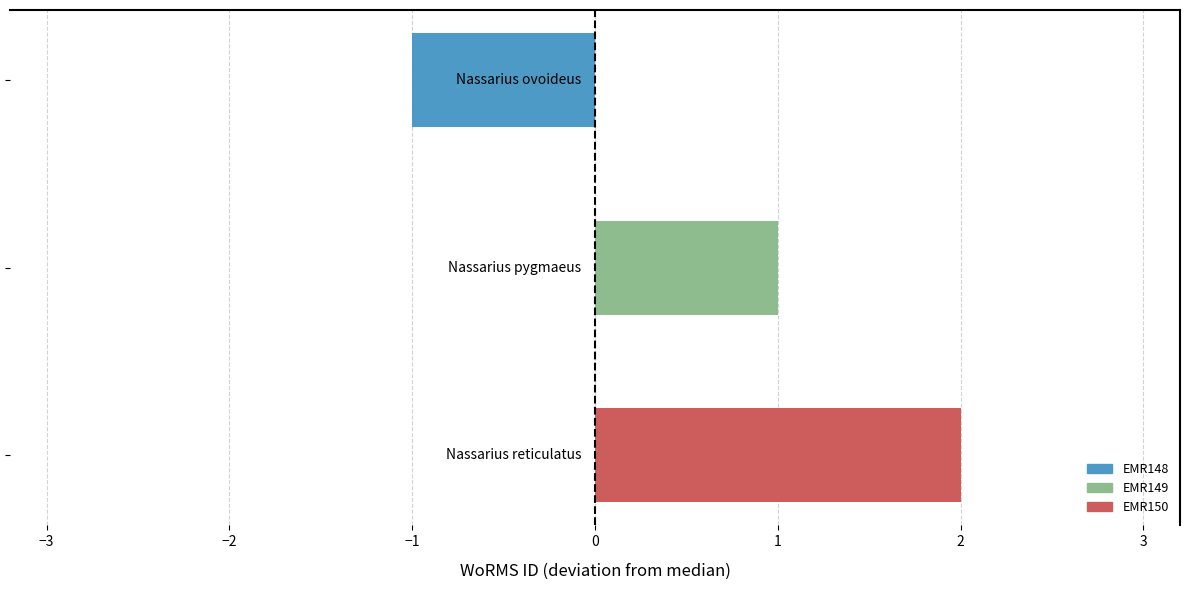

What is the difference between the maximum and minimum values?

3